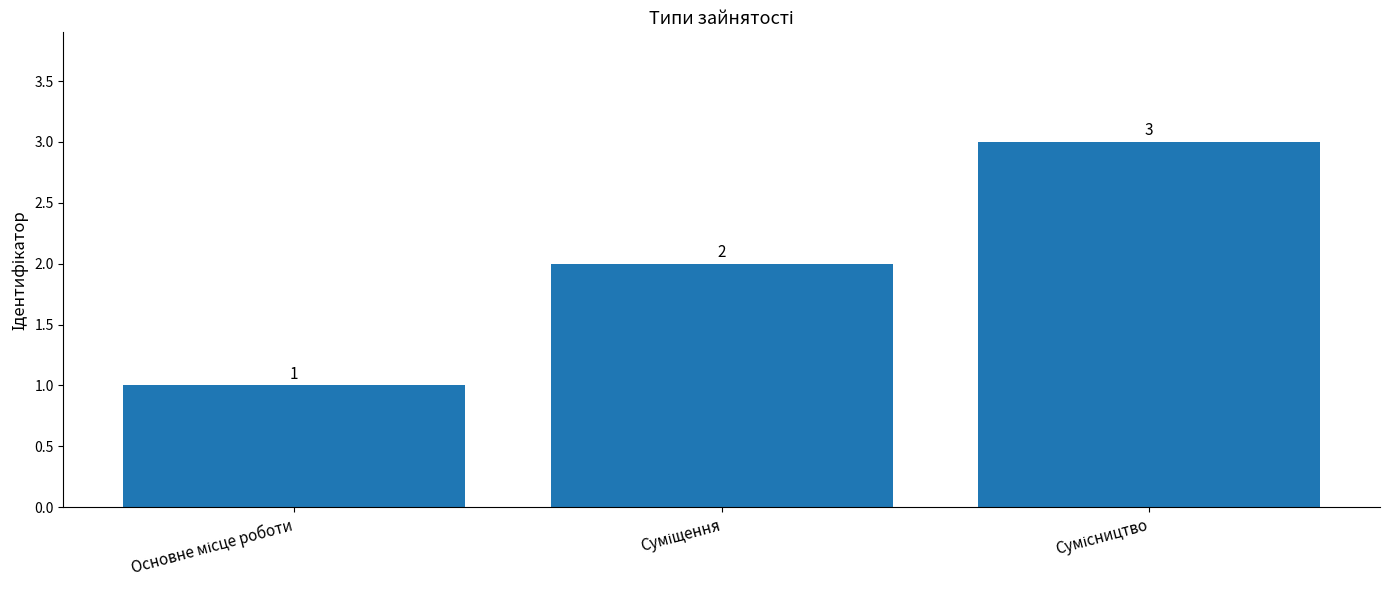

Count the values in the range 1 to 3.

3